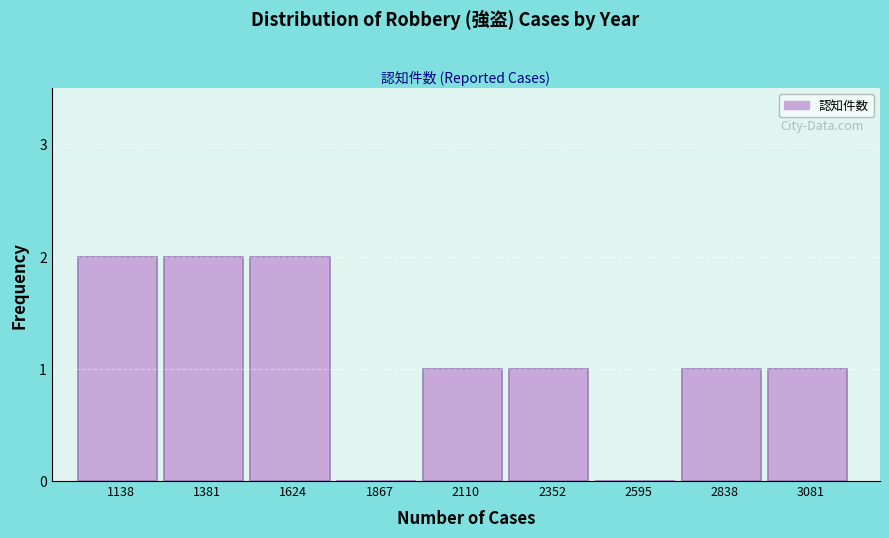

Which has a higher value, 2595 or 2838?

2838